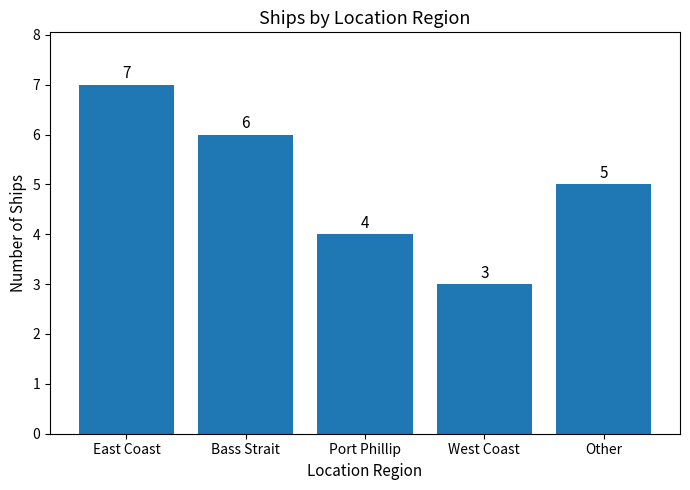

Reading left to right, list all the values displayed in this chart.

7	6	4	3	5